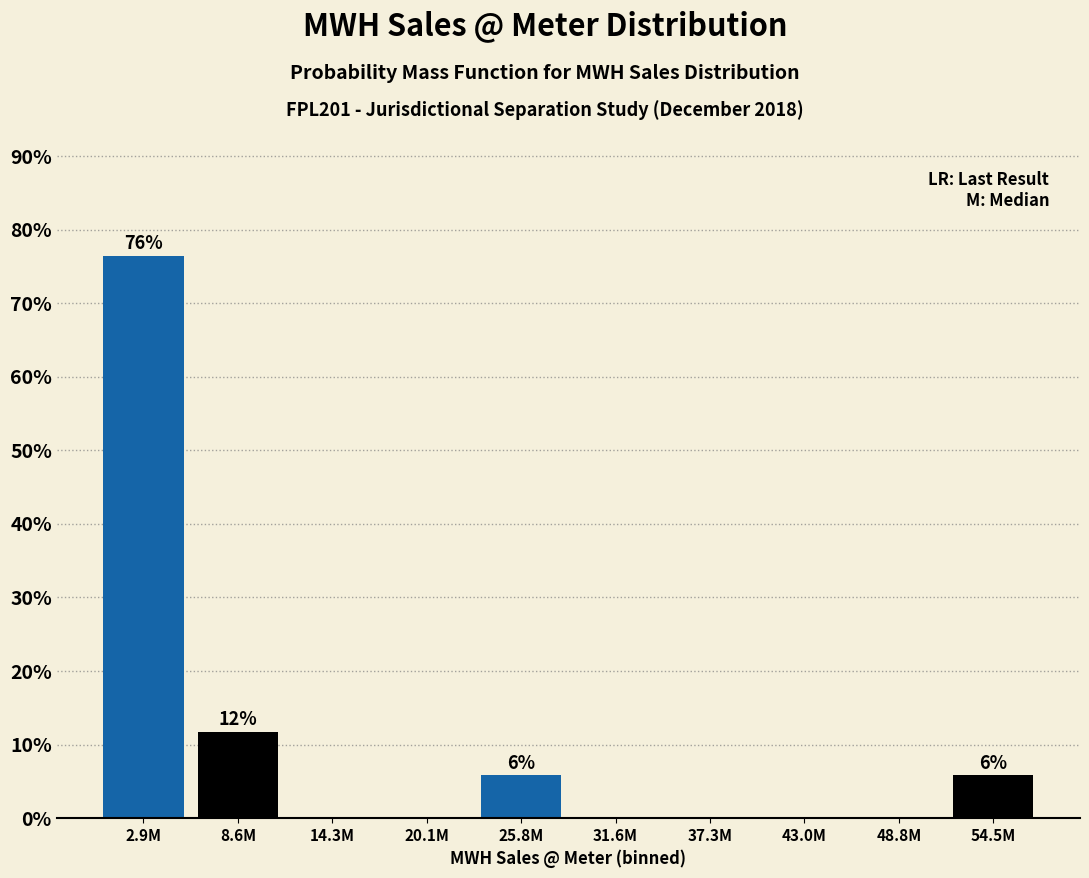

Reading right to left, extract all data points from this chart.

54.5M=5.9	48.8M=0.0	43.0M=0.0	37.3M=0.0	31.6M=0.0	25.8M=5.9	20.1M=0.0	14.3M=0.0	8.6M=11.8	2.9M=76.5